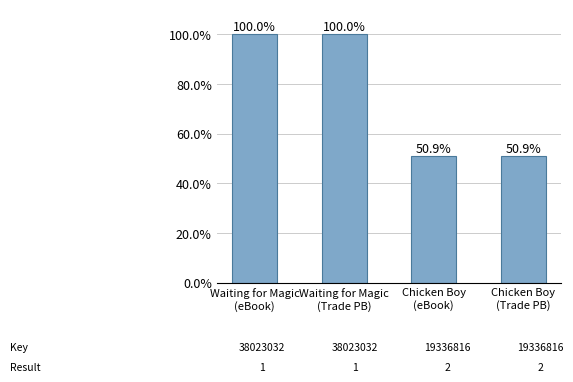

What position from the right is Chicken Boy
(eBook)?

2